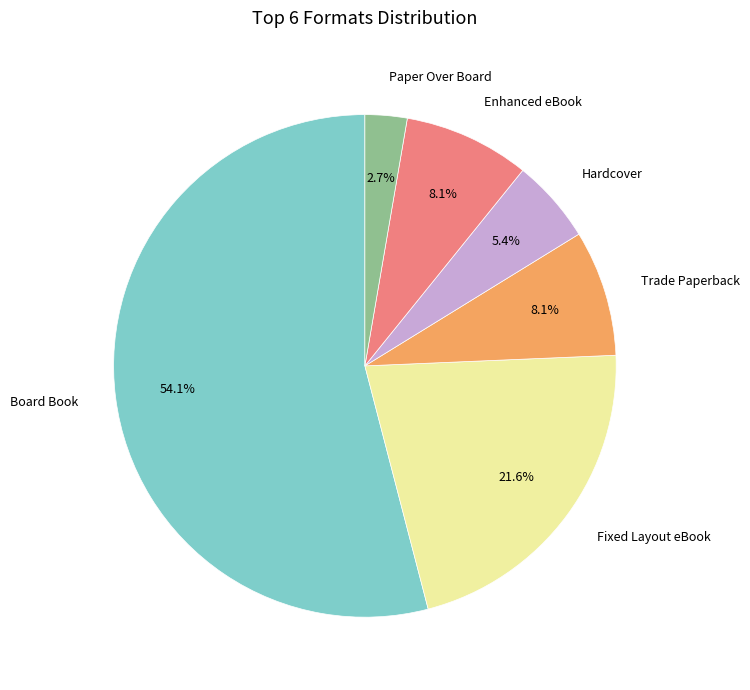

How many segments does this pie chart have?

6